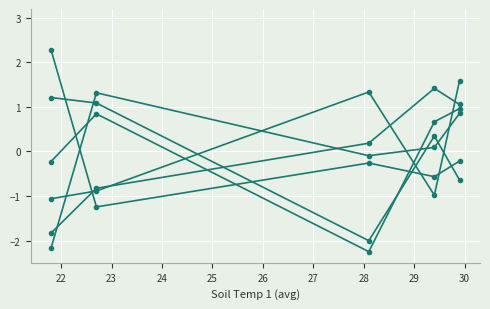

Does the chart have visible grid lines?

Yes